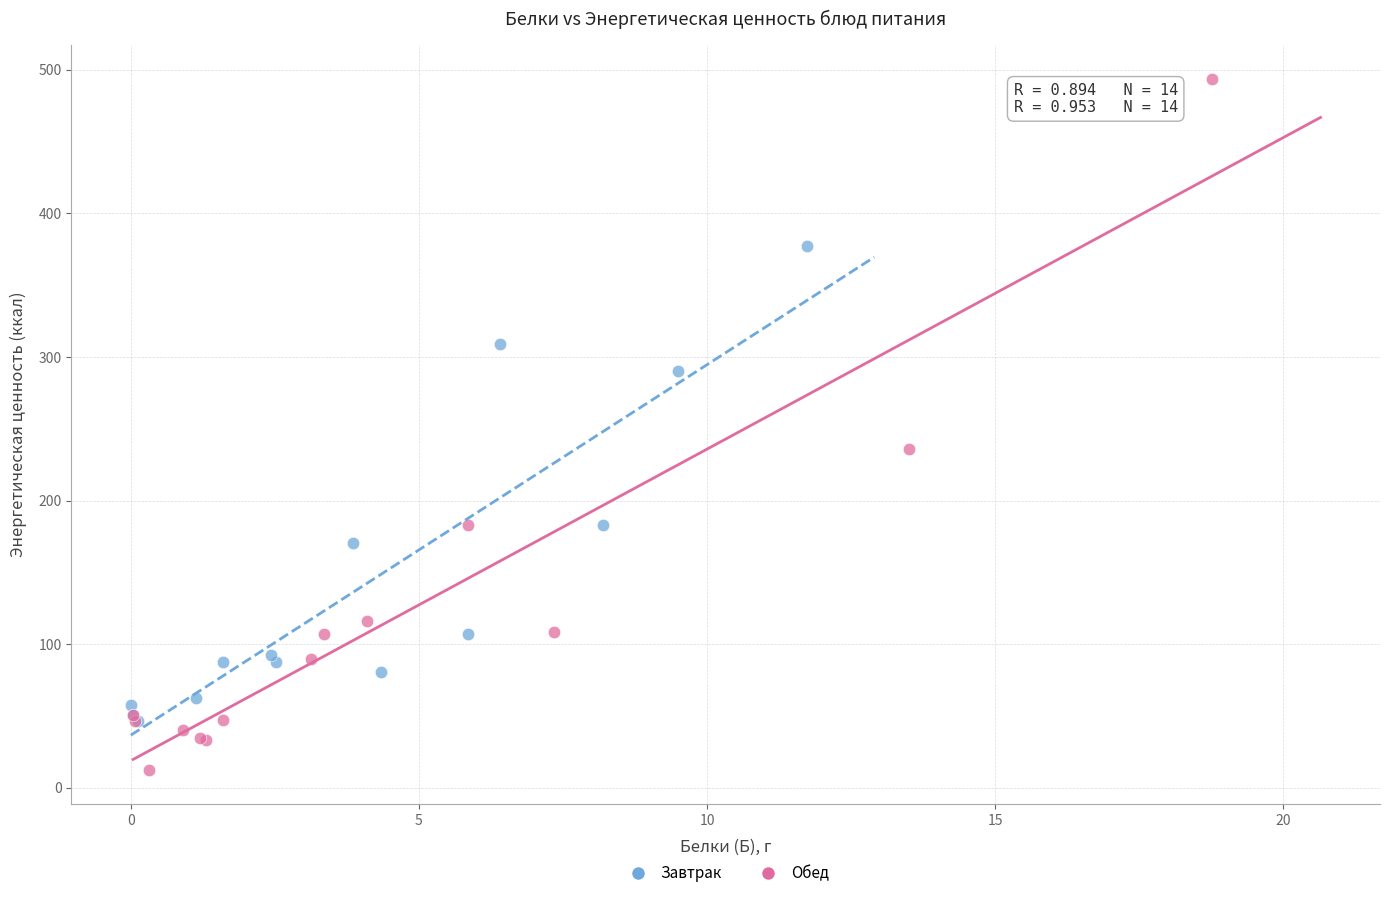

Which series reaches the minimum Y coordinate?

Обед